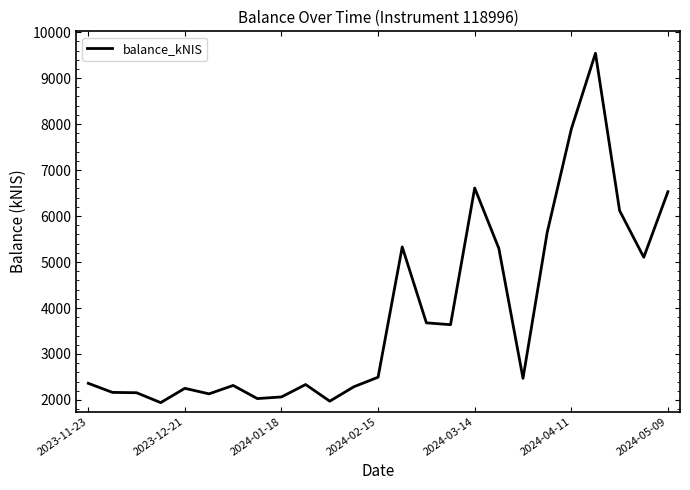

What is the minimum value shown in the chart?

1942.5